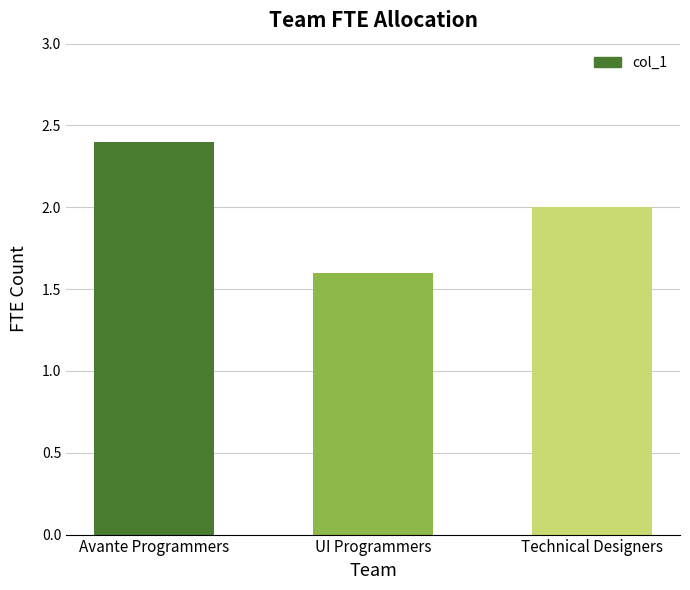

Reading left to right, what are all the values shown in this chart?

2.4	1.6	2.0